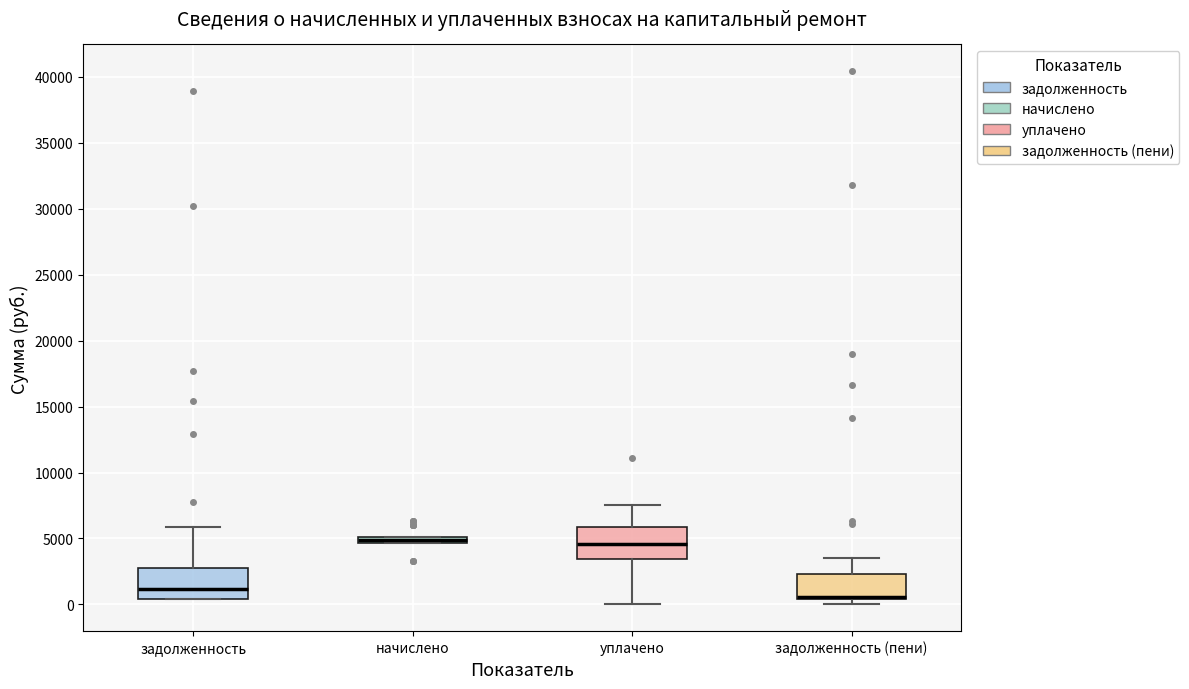

Where is the upper edge of the box for уплачено on the y-axis? The values are not printed on the chart, so give them approximately, as read against the axis.

6000